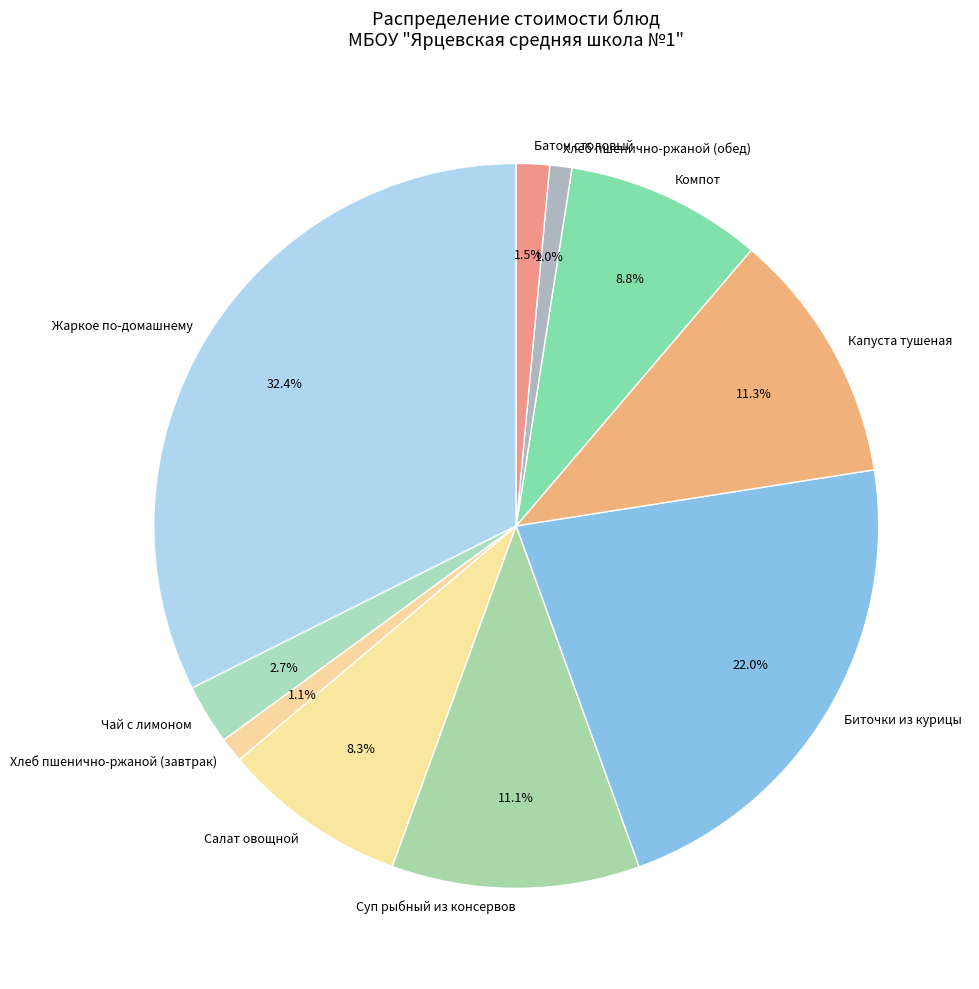

Does any single category account for the majority?

No